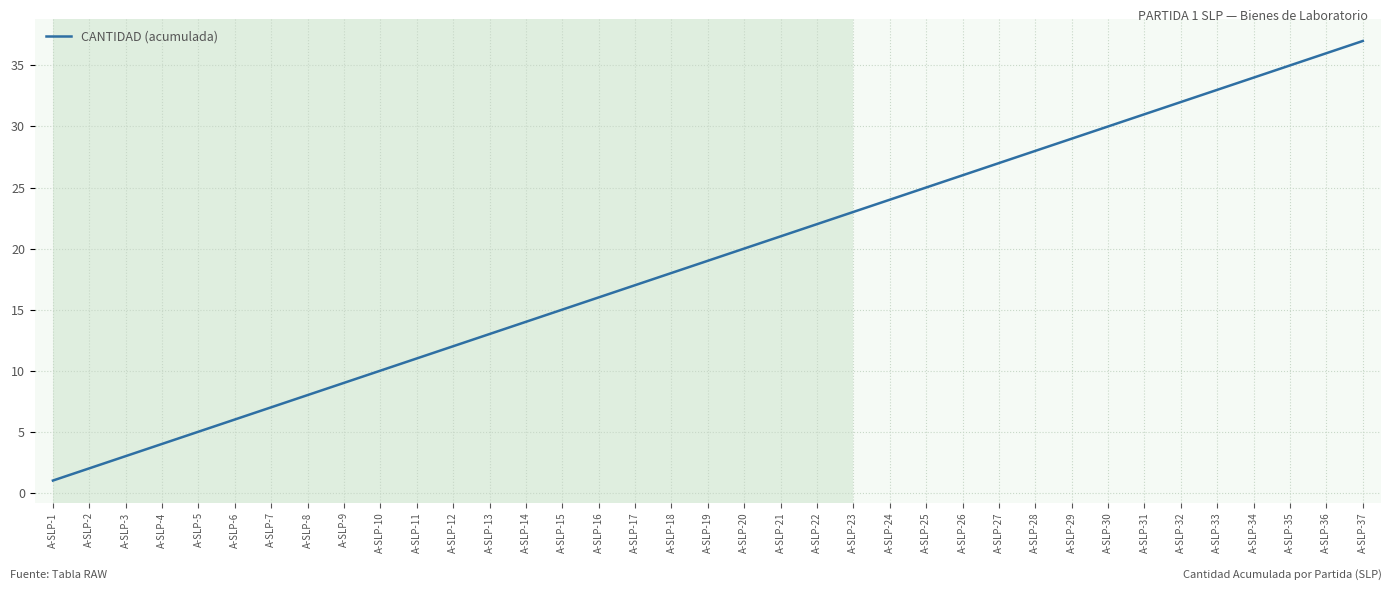

Reading right to left, extract all data points from this chart.

A-SLP-37=37	A-SLP-36=36	A-SLP-35=35	A-SLP-34=34	A-SLP-33=33	A-SLP-32=32	A-SLP-31=31	A-SLP-30=30	A-SLP-29=29	A-SLP-28=28	A-SLP-27=27	A-SLP-26=26	A-SLP-25=25	A-SLP-24=24	A-SLP-23=23	A-SLP-22=22	A-SLP-21=21	A-SLP-20=20	A-SLP-19=19	A-SLP-18=18	A-SLP-17=17	A-SLP-16=16	A-SLP-15=15	A-SLP-14=14	A-SLP-13=13	A-SLP-12=12	A-SLP-11=11	A-SLP-10=10	A-SLP-9=9	A-SLP-8=8	A-SLP-7=7	A-SLP-6=6	A-SLP-5=5	A-SLP-4=4	A-SLP-3=3	A-SLP-2=2	A-SLP-1=1